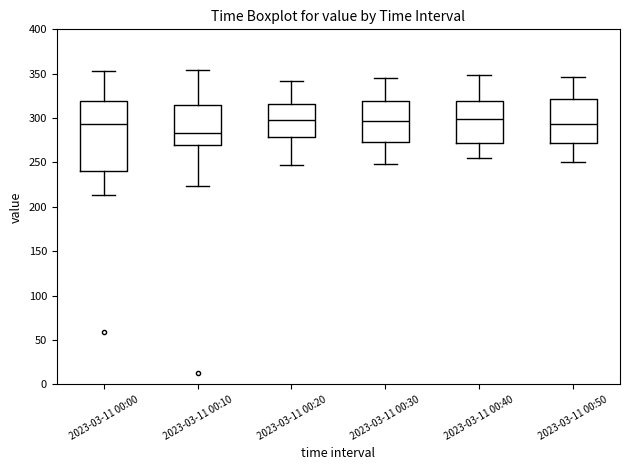

Where does the upper whisker of the box for 2023-03-11 00:10 end on the y-axis? The values are not printed on the chart, so give them approximately, as read against the axis.

355